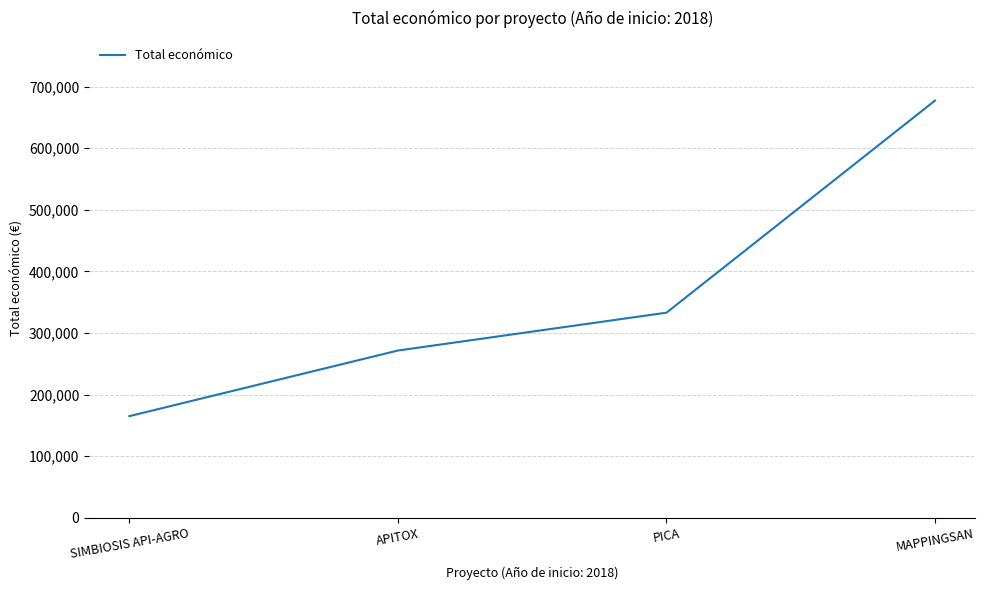

At which label is the value closest to 421212?

PICA